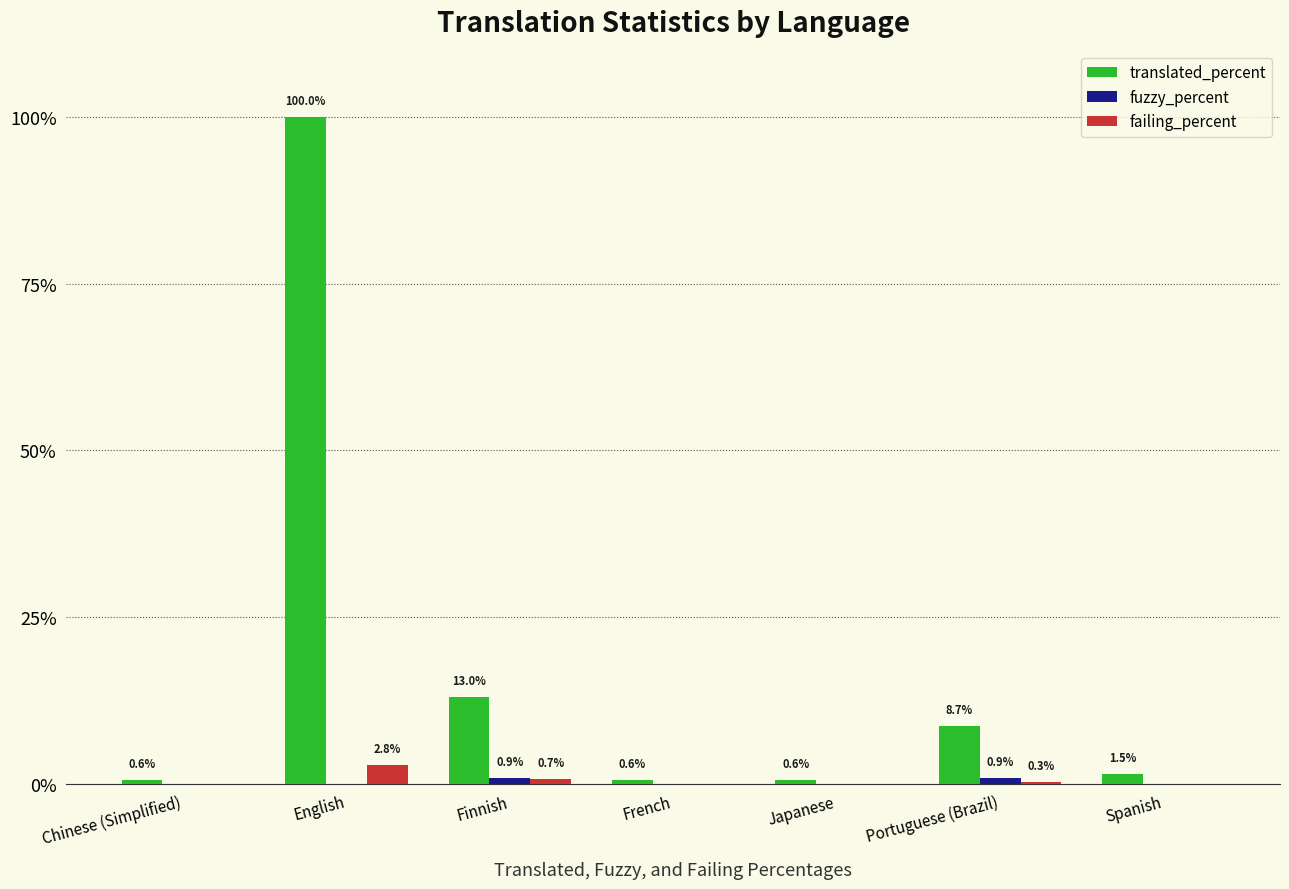

What is the total value across all series at French?

0.6